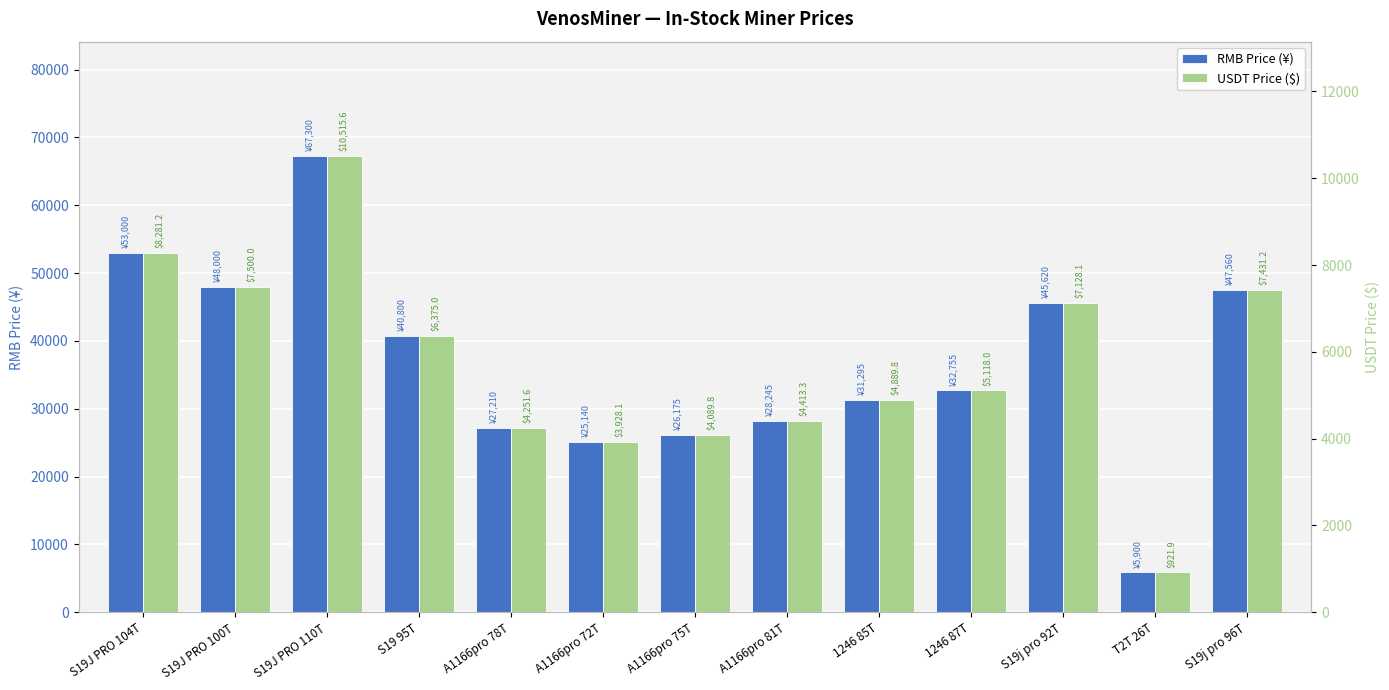

What is the average value of the RMB Price series?

36846.2